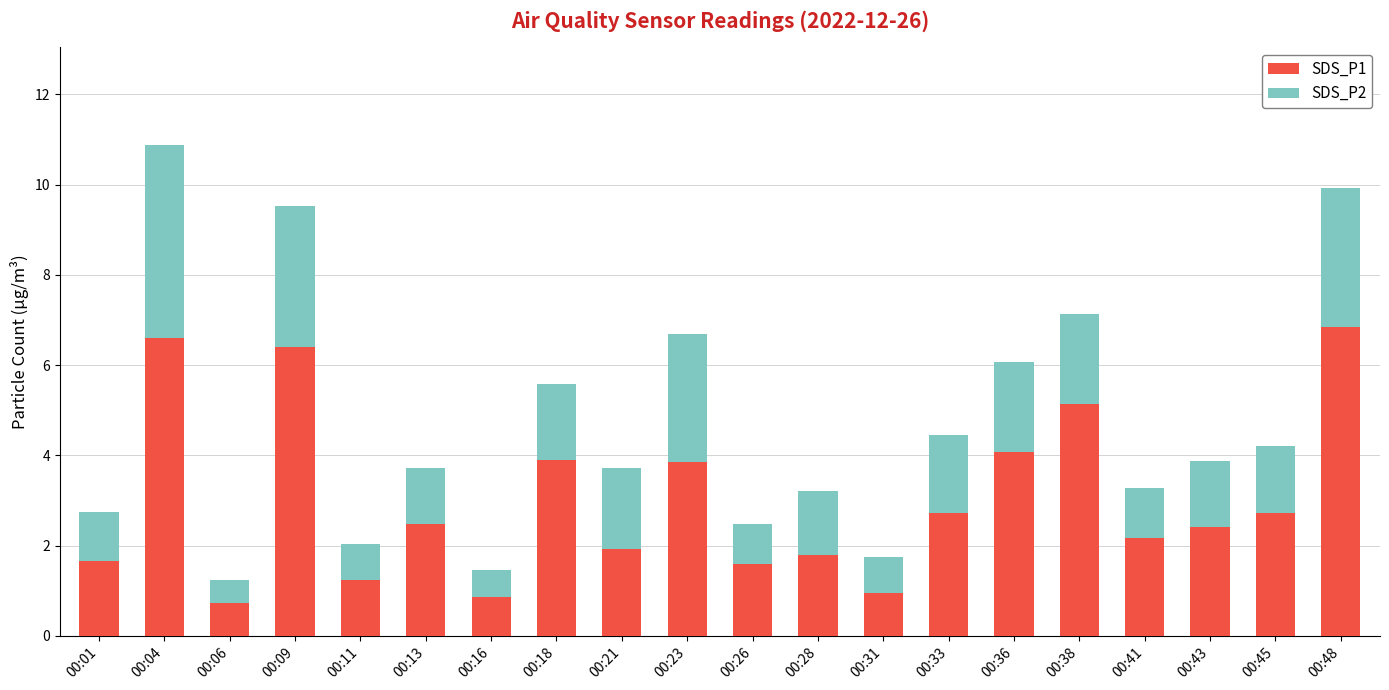

What is the total value across all series at 00:28?

3.2